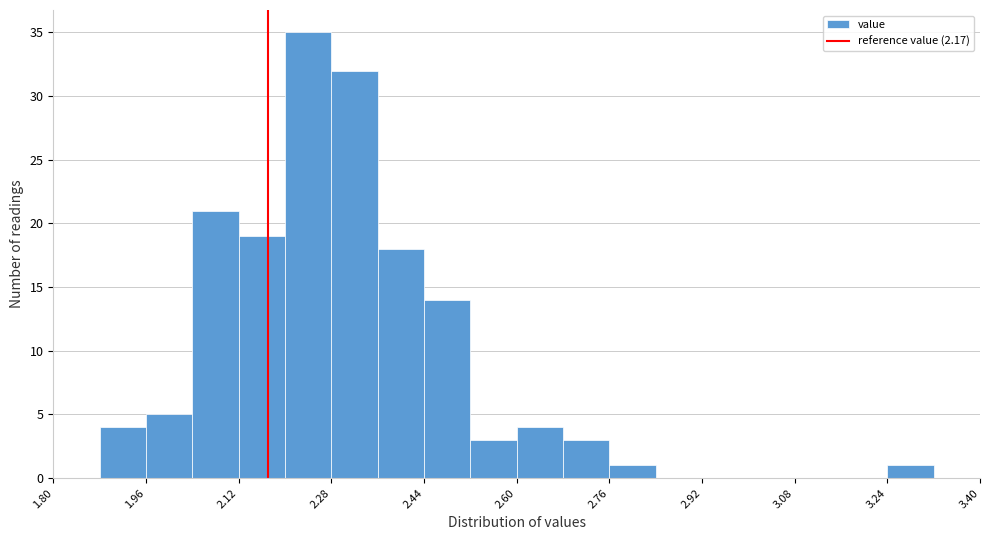

Reading left to right, transcribe this chart: for each bar, give the range it covers on the x-axis and its height. The values are not printed on the chart, so give them approximately, as read against the axis.

1.80 to 1.88: 0
1.88 to 1.96: 4
1.96 to 2.04: 5
2.04 to 2.12: 21
2.12 to 2.20: 19
2.20 to 2.28: 35
2.28 to 2.36: 32
2.36 to 2.44: 18
2.44 to 2.52: 14
2.52 to 2.60: 3
2.60 to 2.68: 4
2.68 to 2.76: 3
2.76 to 2.84: 1
2.84 to 2.92: 0
2.92 to 3.00: 0
3.00 to 3.08: 0
3.08 to 3.16: 0
3.16 to 3.24: 0
3.24 to 3.32: 1
3.32 to 3.40: 0